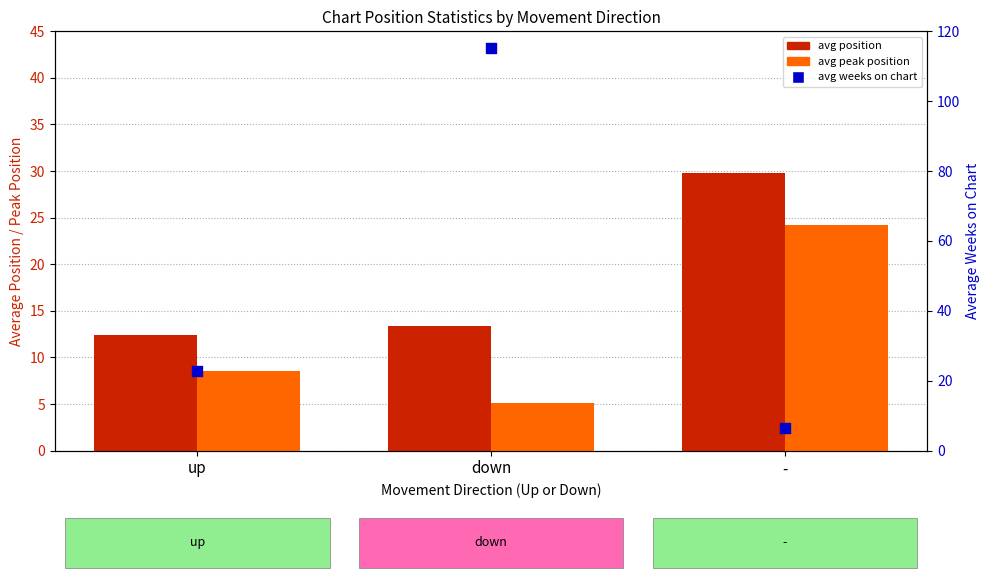

Is the value of avg position at - greater than the value of avg weeks on chart at up?

Yes